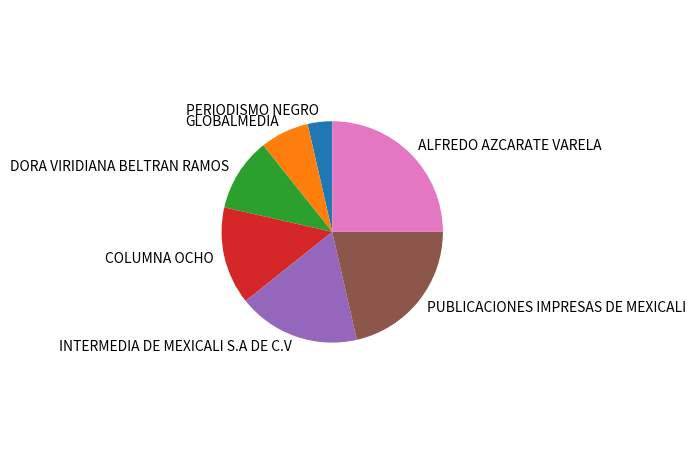

True or false: INTERMEDIA DE MEXICALI S.A DE C.V accounts for 7% of the total.

False